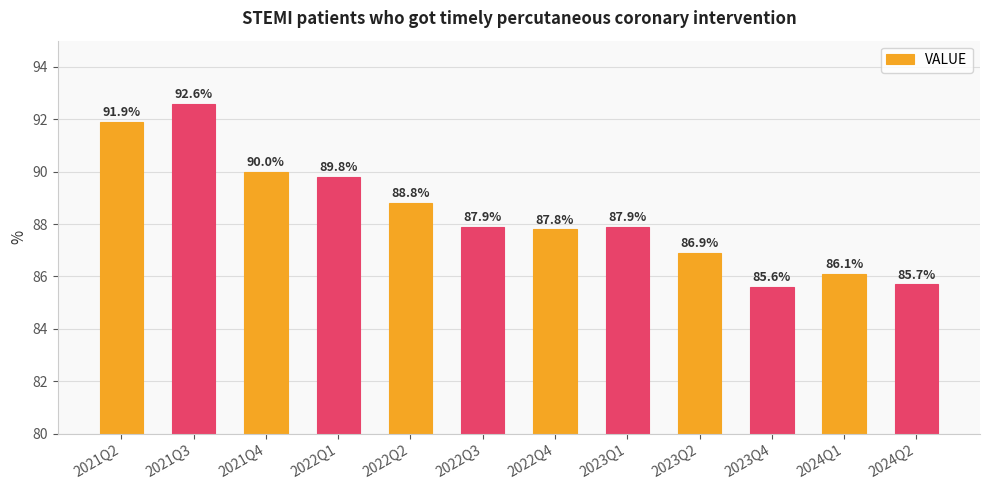

What is the greatest value displayed?

92.6